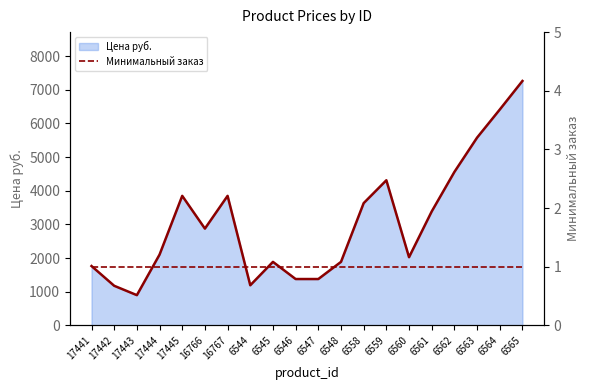

Rank the categories by Минимальный заказ value from lowest to highest.

17441, 17442, 17443, 17444, 17445, 16766, 16767, 6544, 6545, 6546, 6547, 6548, 6558, 6559, 6560, 6561, 6562, 6563, 6564, 6565